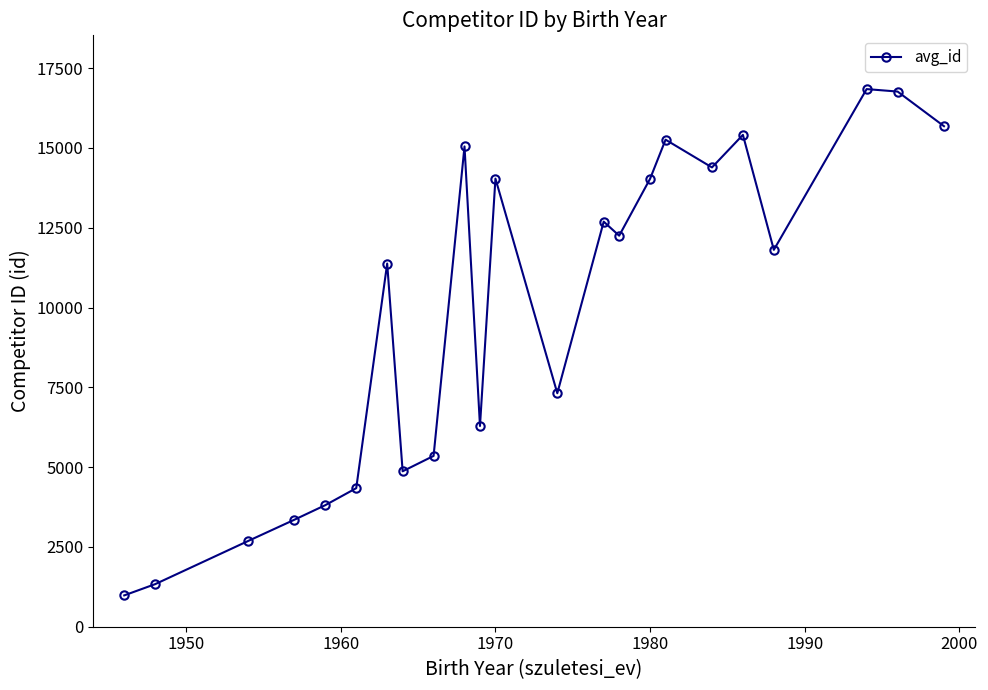

What is the sum of all values?

225931.3